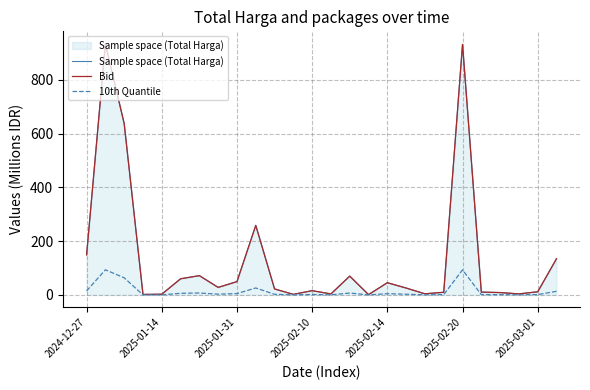

The value of Sample space (Total Harga) at 15 is 1.0. True or false?

True